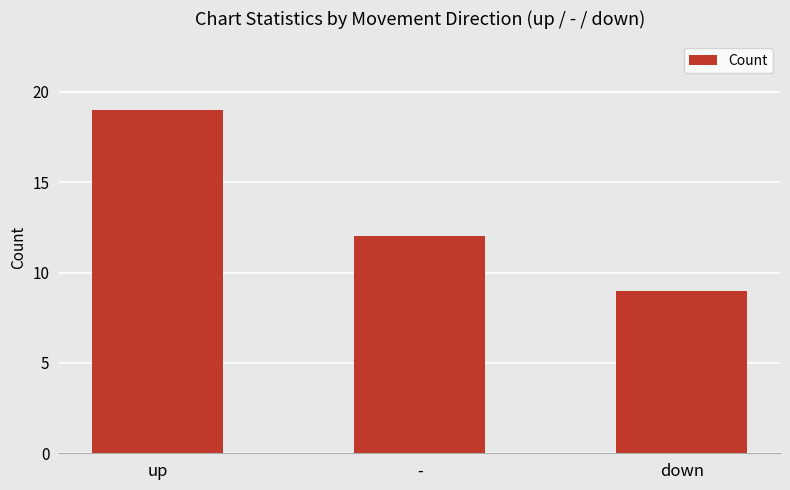

Count the values in the range 9 to 19.

3